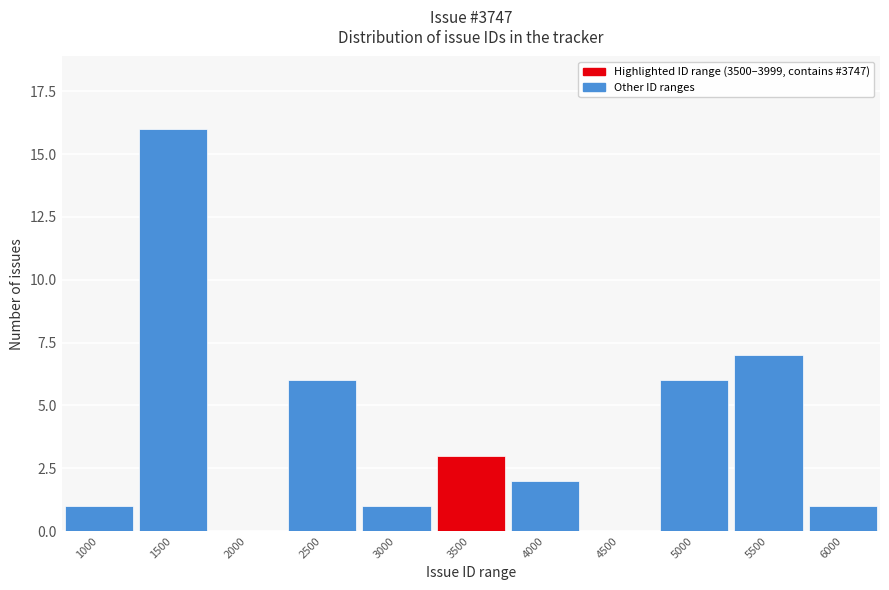

Reading left to right, extract all data points from this chart.

1000=1	1500=16	2000=0	2500=6	3000=1	3500=3	4000=2	4500=0	5000=6	5500=7	6000=1